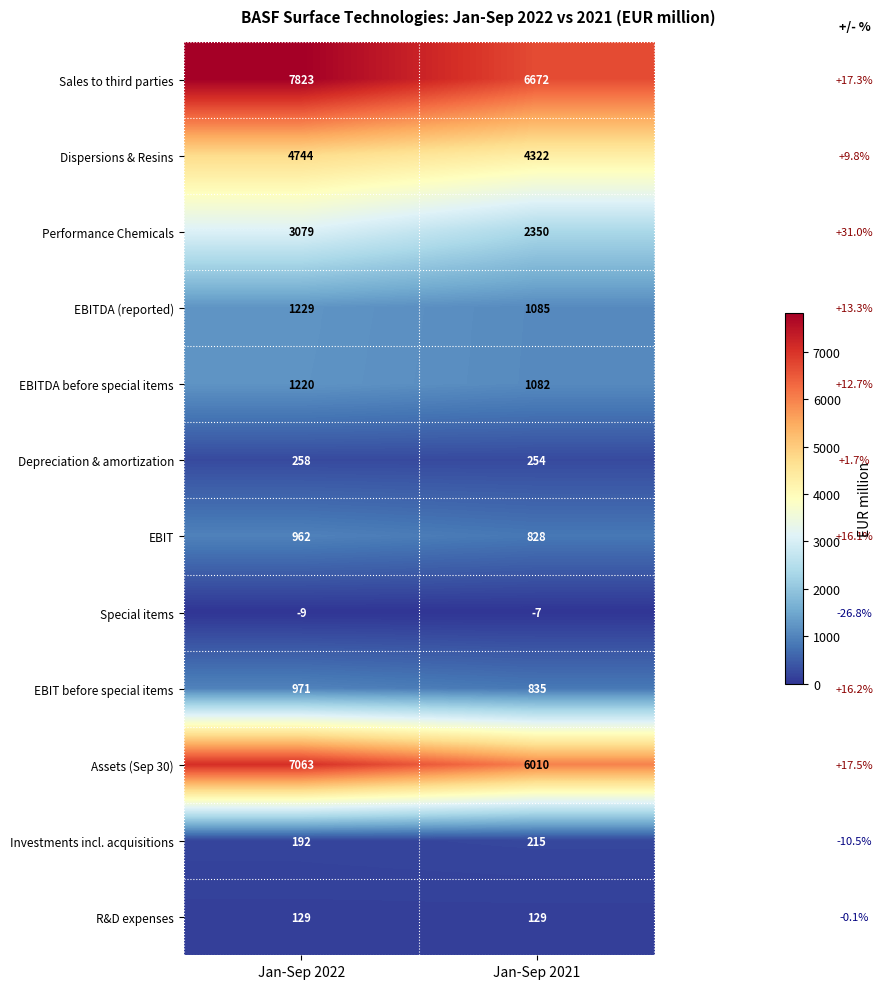

At which category is the sum across all series the highest?

Jan-Sep 2022